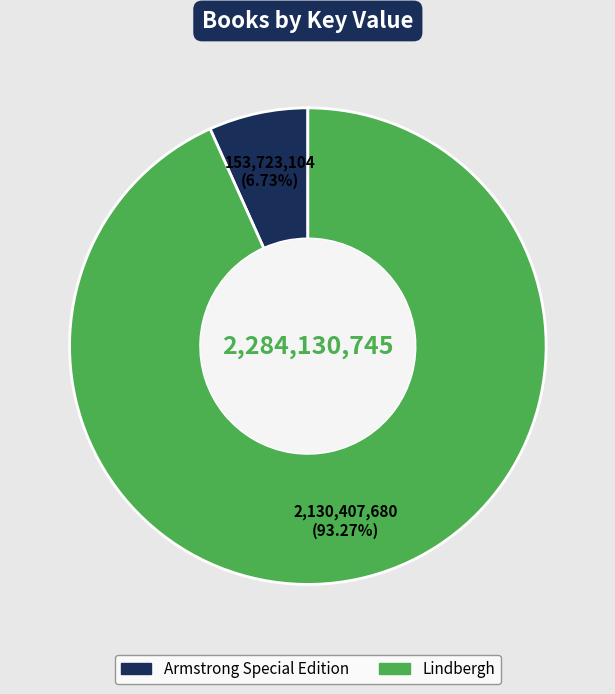

What is the majority slice?

Lindbergh